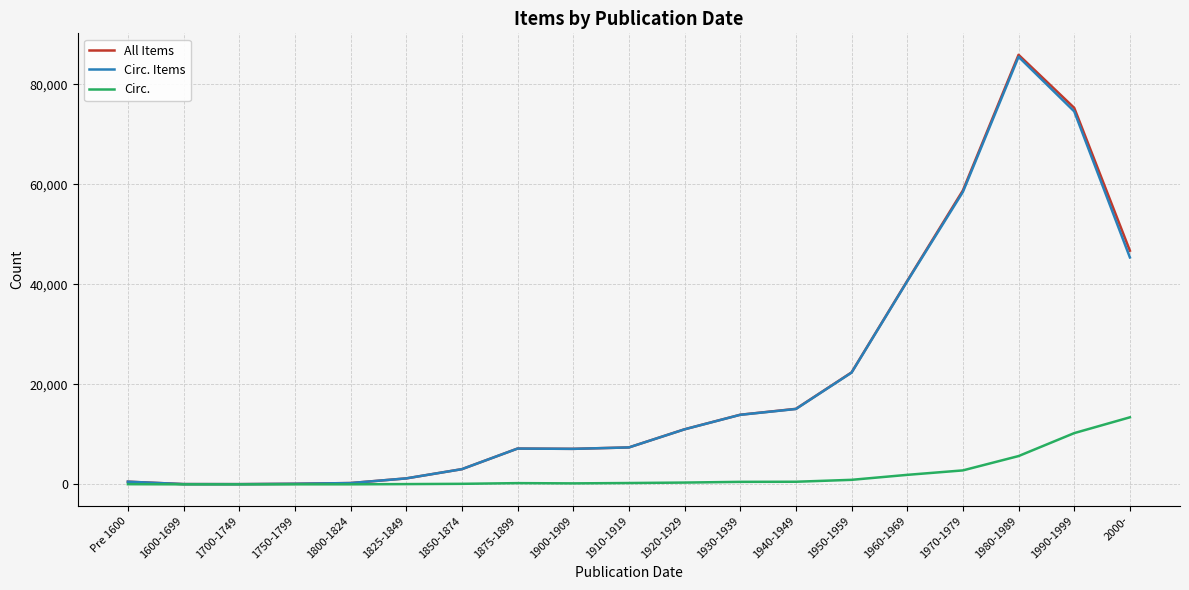

What is the difference between the highest and lowest values at Pre 1600?

501